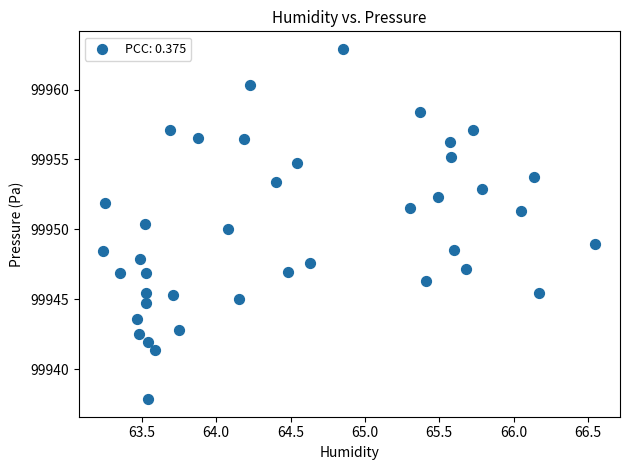

What is the range of Y values (max minus min)?

25.1